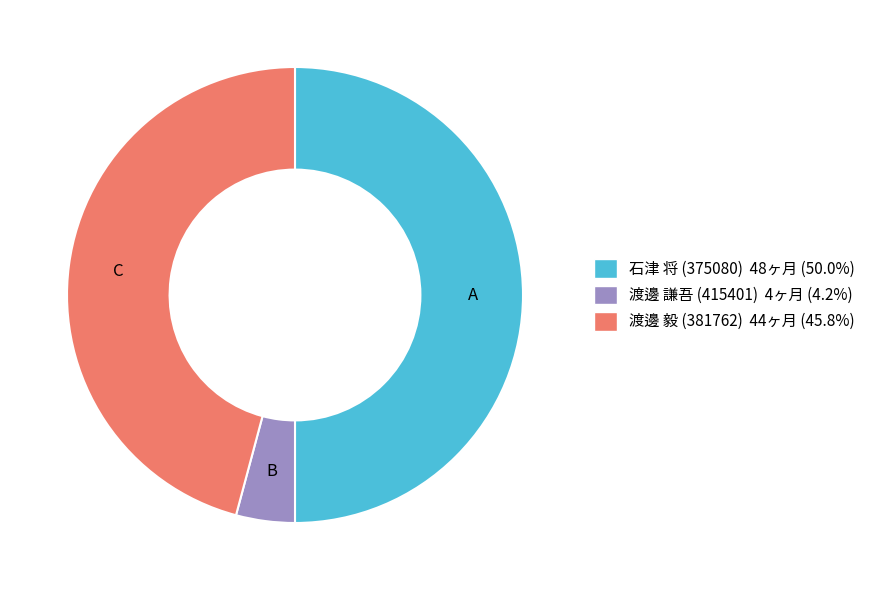

Is it true that 渡邊 毅 (381762) is 39% of the pie?

False